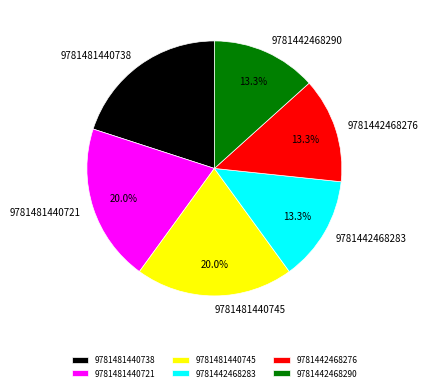

What is the total percentage of 9781442468290 and 9781481440721?

33.3%